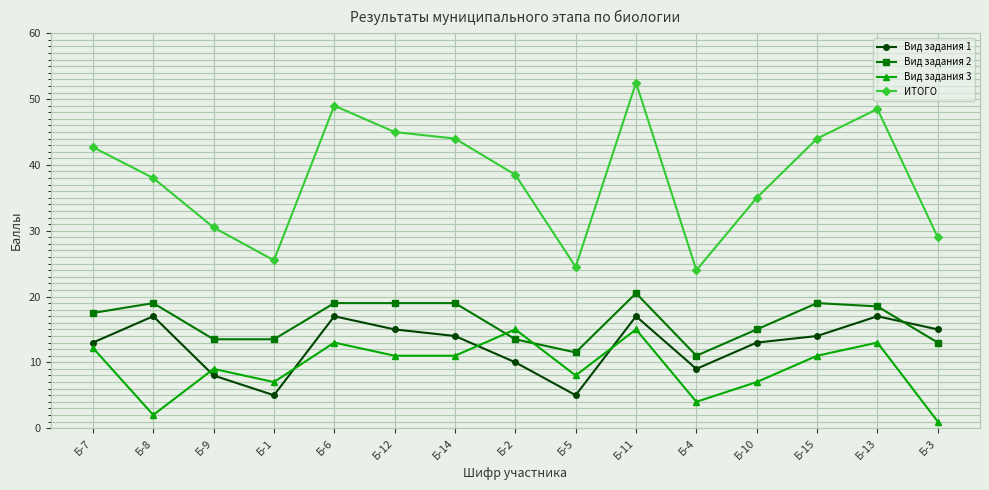

What is the difference between the maximum and minimum values in the Вид задания 1 series?

12.0